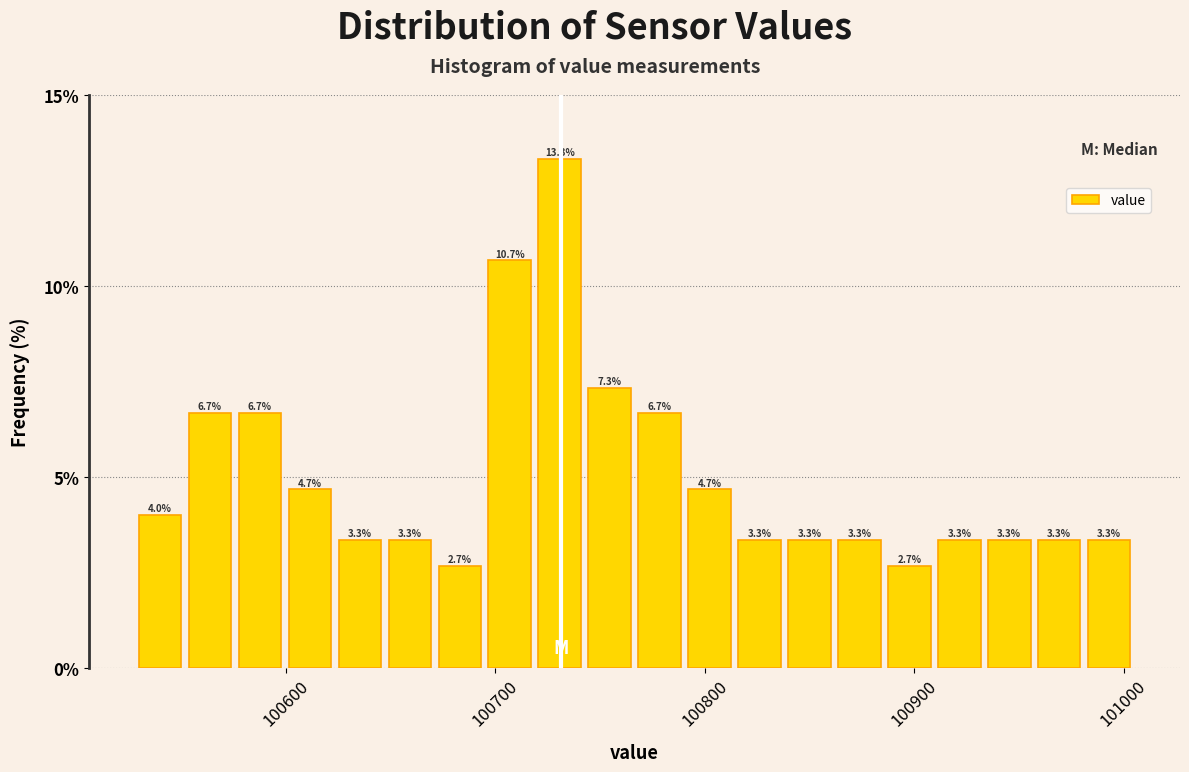

Read against the x-axis, roughly where is the centre of the tallest bar?

100730